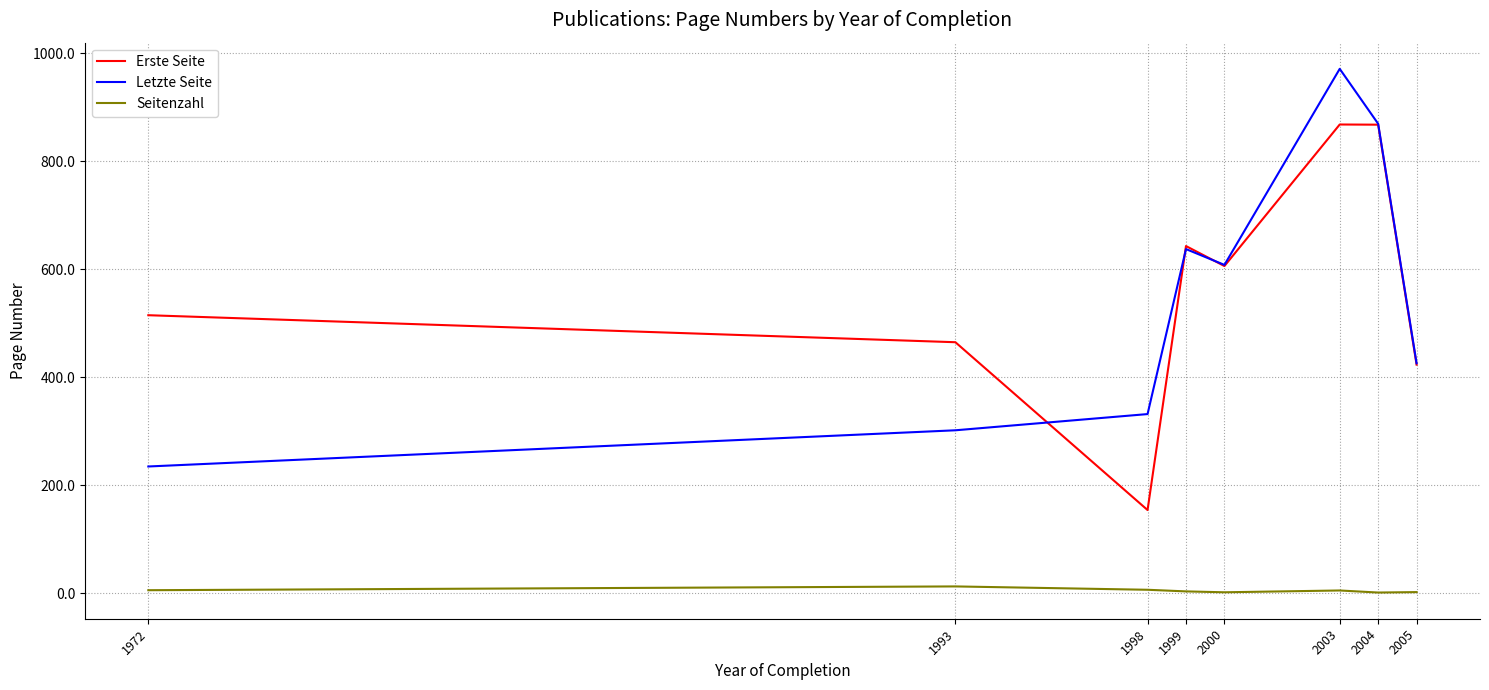

True or false: Seitenzahl and Erste Seite cross at least once.

False